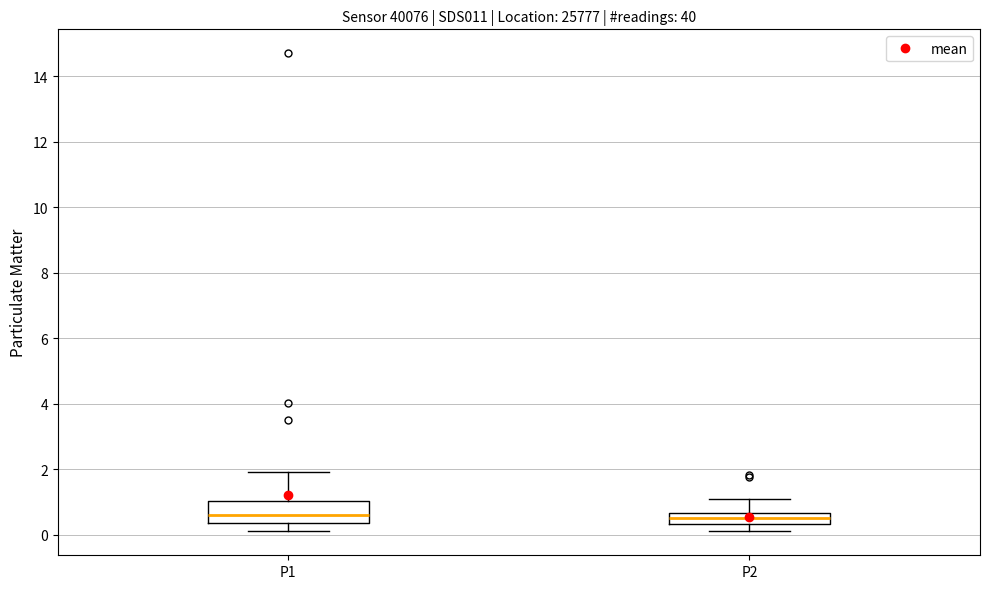

Reading left to right, transcribe this box plot: for each box, give where its median line is, the range the box spans, and where its two whiskers end, as read against the y-axis. The values are not printed on the chart, so give them approximately, as read against the axis.

P1: median 0.6, box 0.4 to 1.0, whiskers 0.2 to 2.0
P2: median 0.6 (inside the box), box 0.4 to 0.6, whiskers 0.2 to 1.2